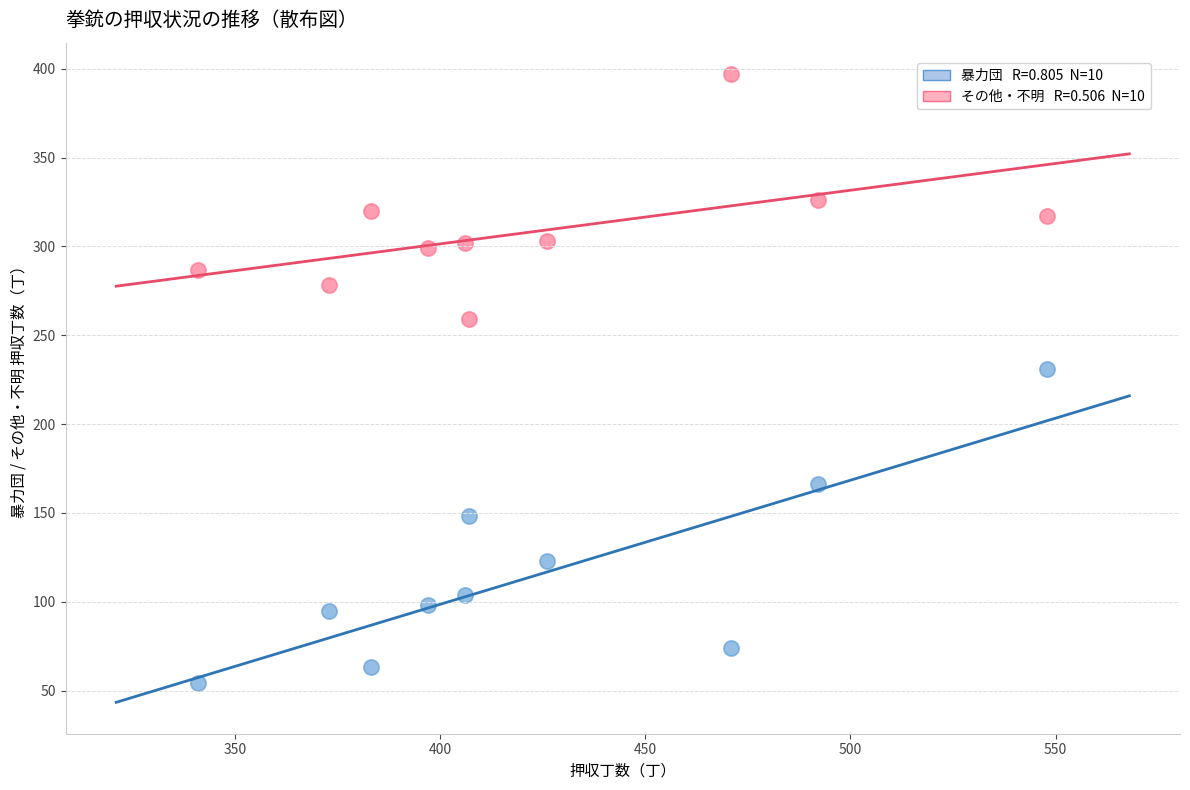

Across all series, what Y value is closest to 225?

231